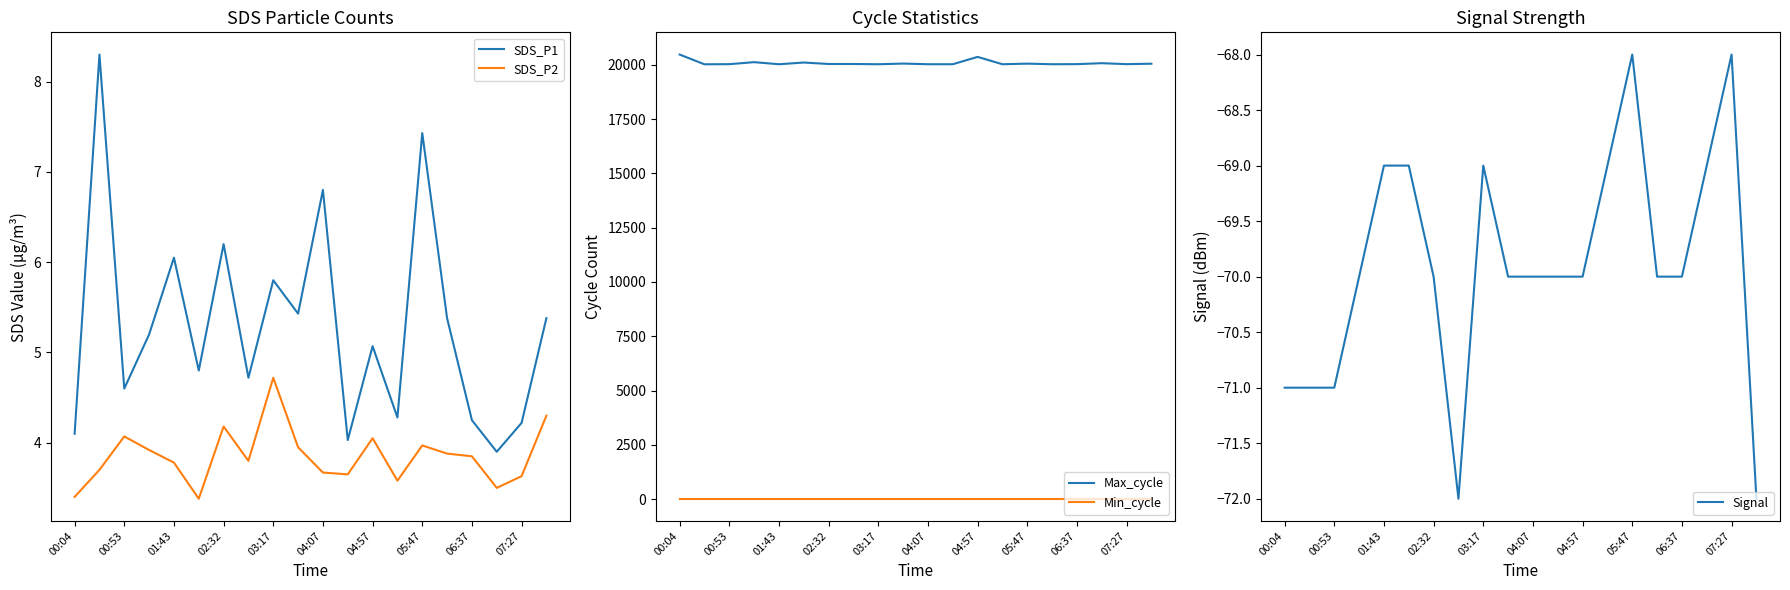

Reading left to right, what are all the values shown in this chart?

SDS_P1: 4.1	8.3	4.6	5.2	6.0	4.8	6.2	4.7	5.8	5.4	6.8	4.0	5.1	4.3	7.4	5.4	4.2	3.9	4.2	5.4
SDS_P2: 3.4	3.7	4.1	3.9	3.8	3.4	4.2	3.8	4.7	4.0	3.7	3.6	4.0	3.6	4.0	3.9	3.9	3.5	3.6	4.3
Max_cycle: 20469.0	20020.0	20026.0	20118.0	20023.0	20101.0	20034.0	20034.0	20023.0	20053.0	20023.0	20023.0	20361.0	20023.0	20050.0	20023.0	20027.0	20071.0	20027.0	20047.0
Min_cycle: 22.0	22.0	22.0	22.0	22.0	22.0	22.0	22.0	22.0	22.0	22.0	22.0	22.0	22.0	22.0	22.0	22.0	22.0	22.0	22.0
Signal: -71.0	-71.0	-71.0	-70.0	-69.0	-69.0	-70.0	-72.0	-69.0	-70.0	-70.0	-70.0	-70.0	-69.0	-68.0	-70.0	-70.0	-69.0	-68.0	-72.0